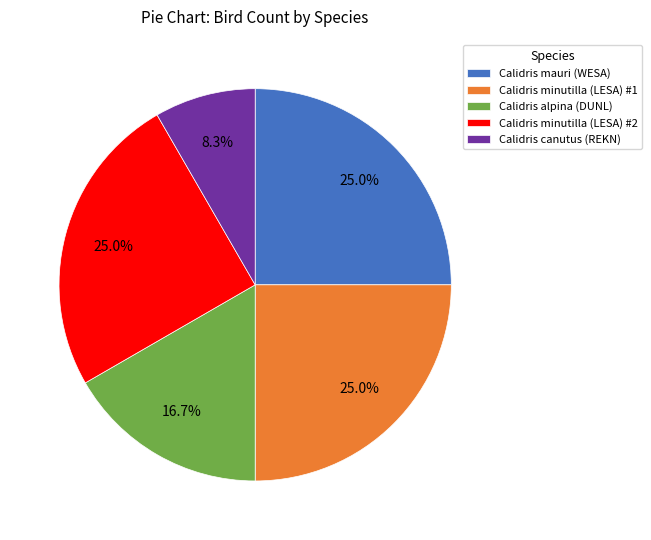

To the nearest percent, what portion does Calidris mauri (WESA) represent?

25%